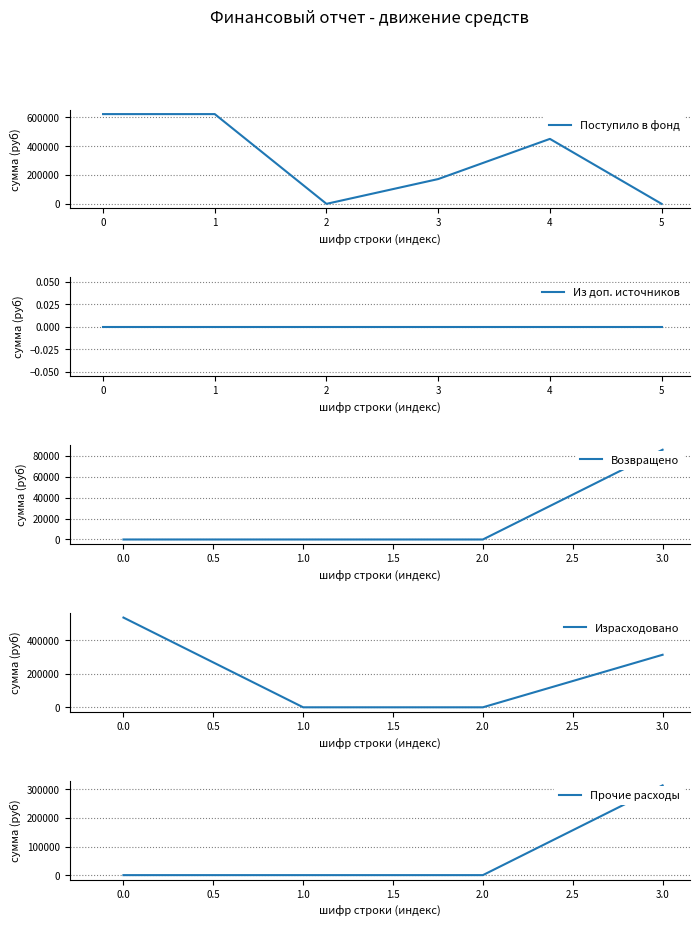

What is the difference between the maximum and second lowest values in the Поступило средств series?

622652